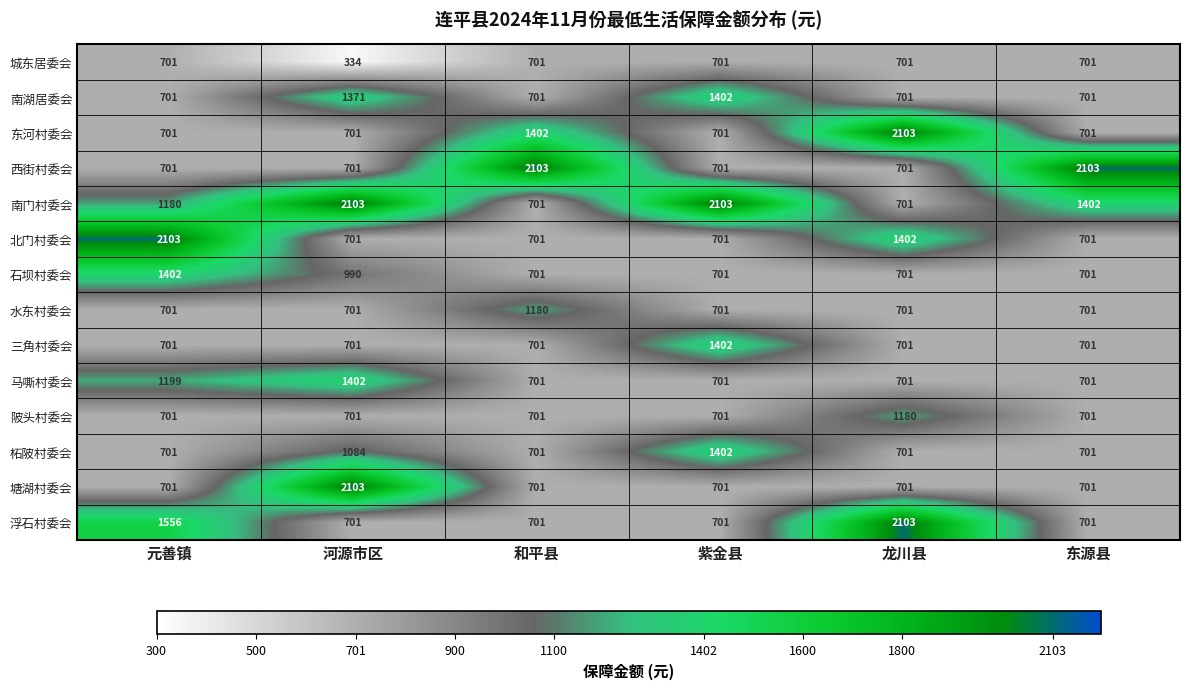

What is the difference between the maximum and minimum values in the 浮石村委会 series?

1402